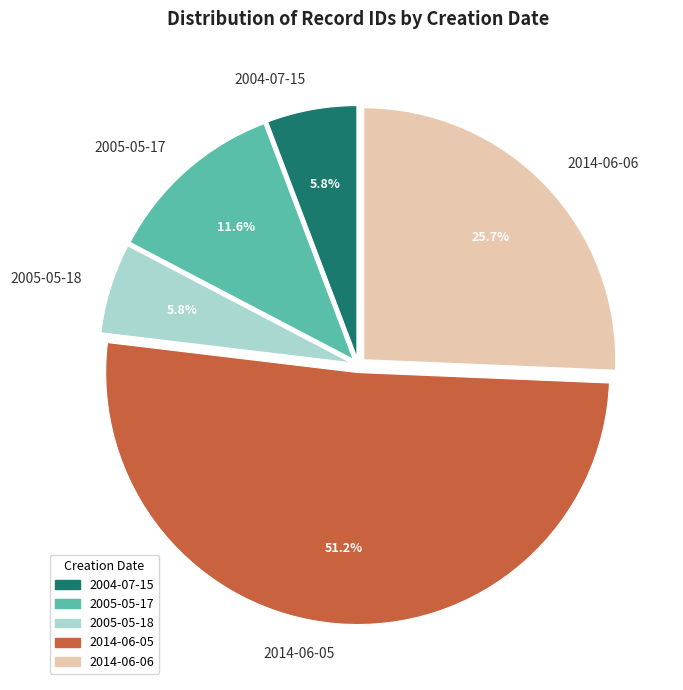

Which slice is the largest?

2014-06-05